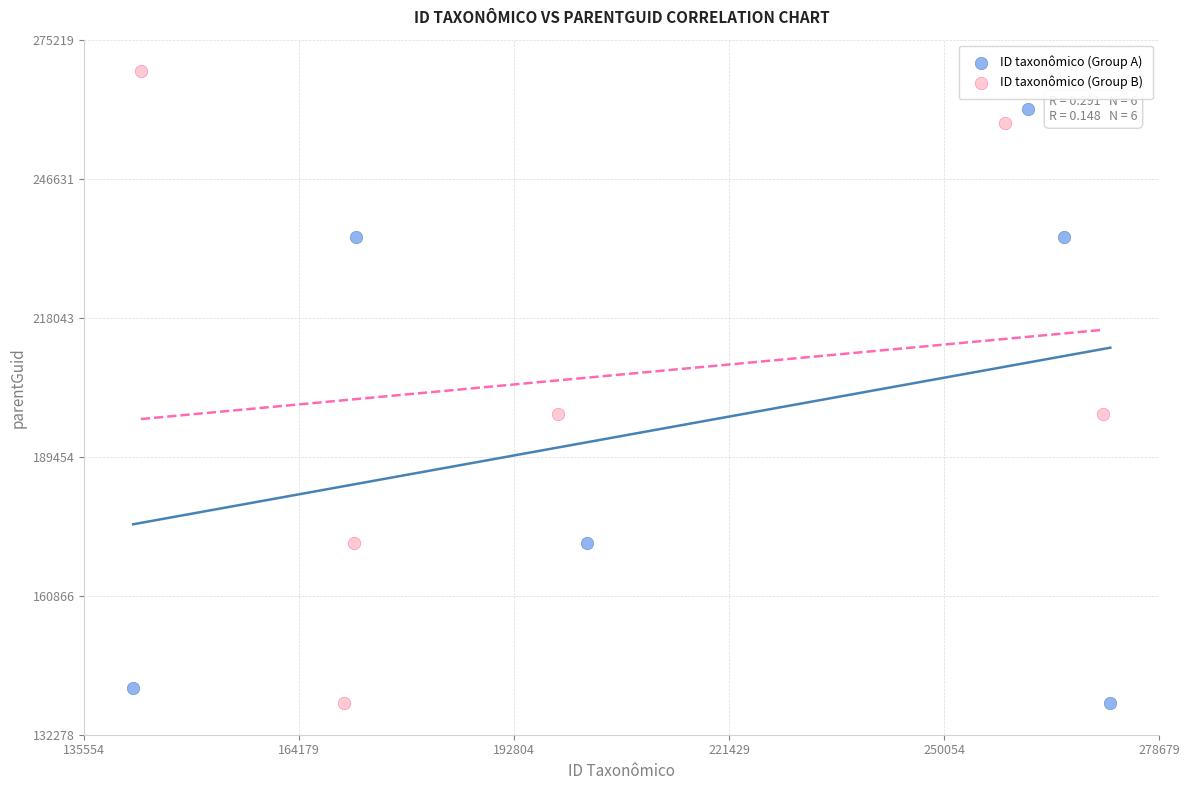

Which series has the widest spread of Y values?

ID taxonômico (Group B)